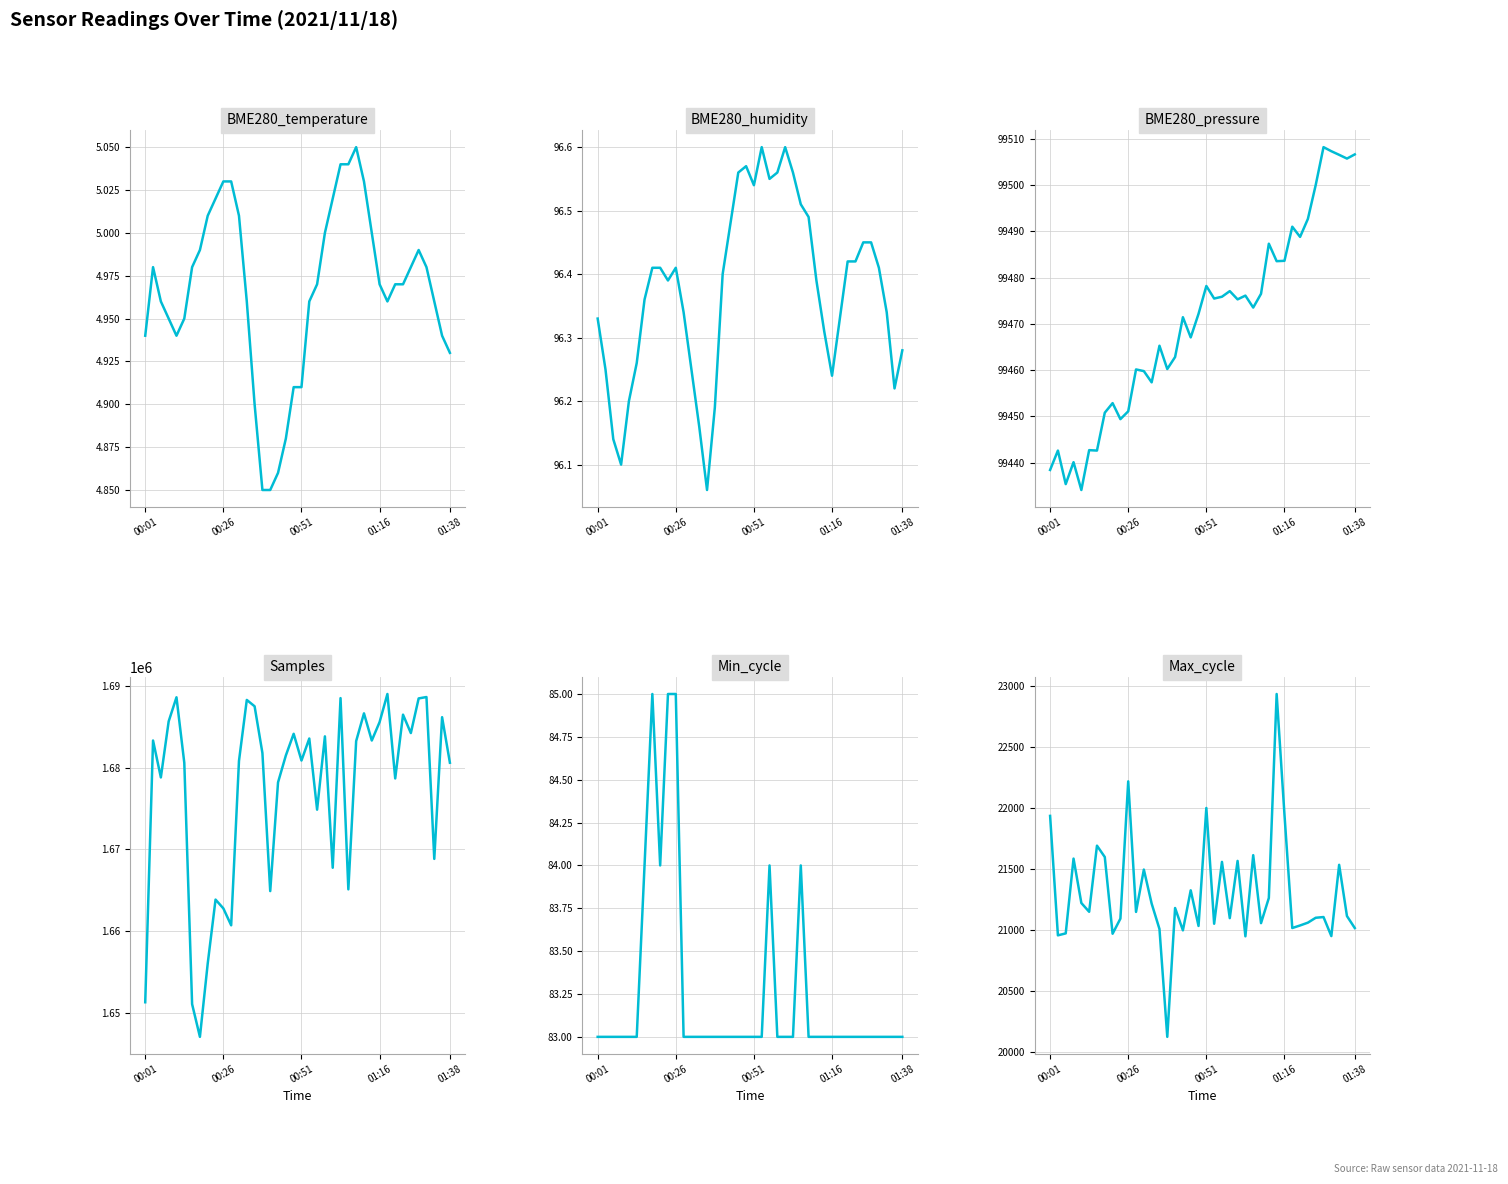

How many data points does each series have?

40